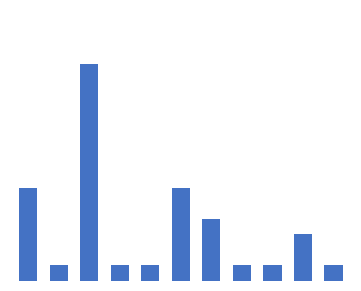

Rank the categories by value from lowest to highest.

1, 3, 4, 7, 8, 10, 9, 6, 0, 5, 2